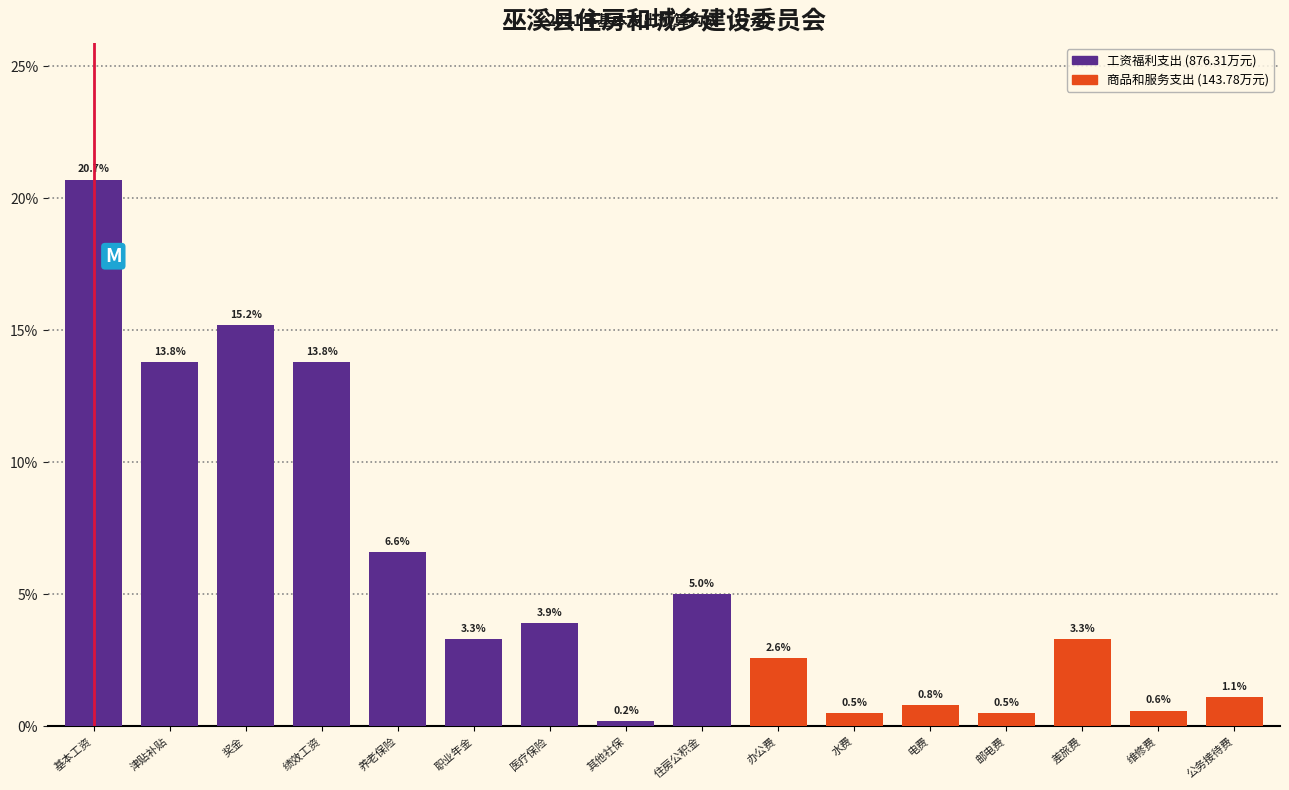

Reading left to right, list all the values displayed in this chart.

20.7	13.8	15.2	13.8	6.6	3.3	3.9	0.2	5.0	2.6	0.5	0.8	0.5	3.3	0.6	1.1